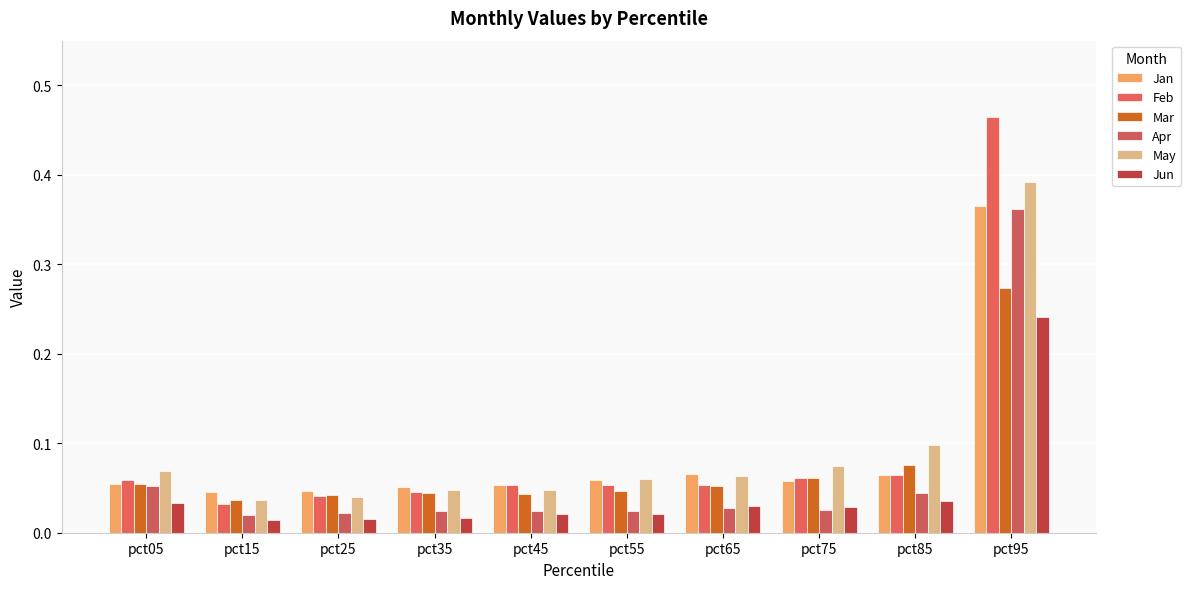

What are all the series names shown in the legend?

Jan, Feb, Mar, Apr, May, Jun